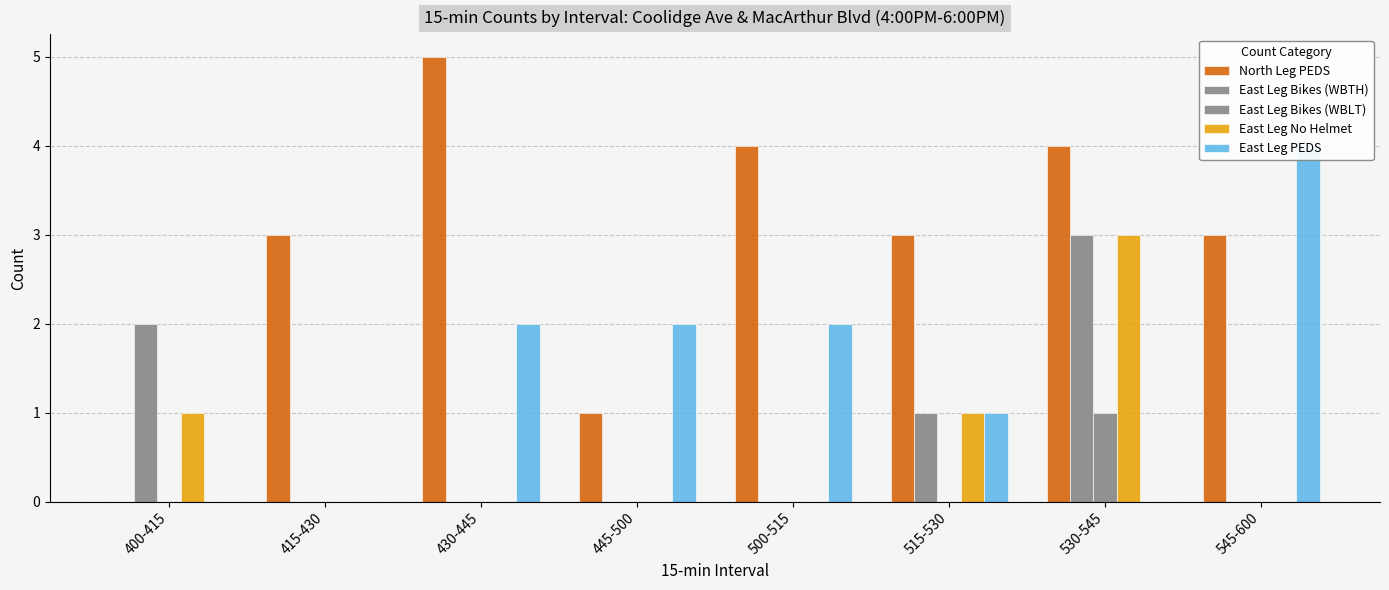

What is the label of the 1st bar from the right?

545-600